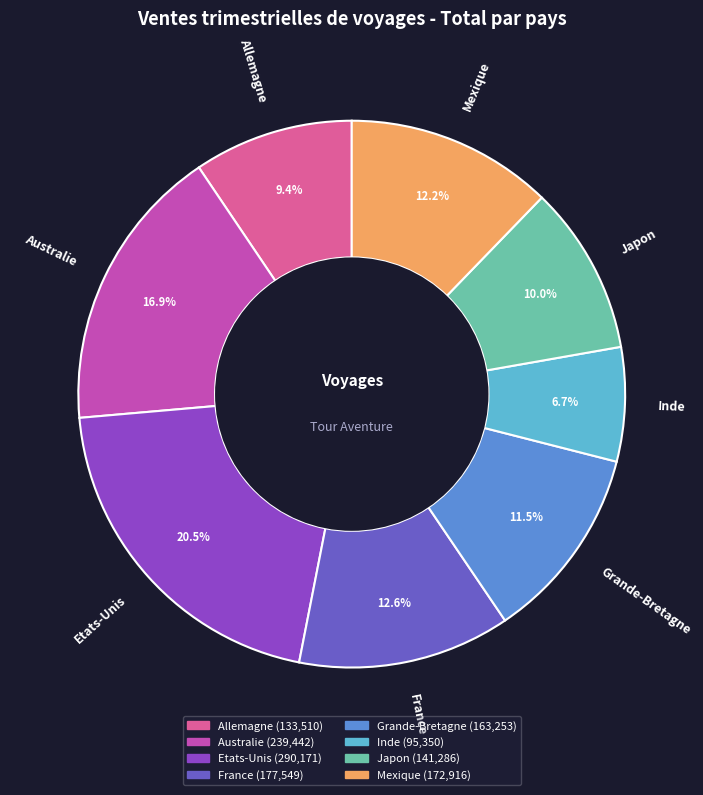

Is the sum of Inde and Mexique greater than half?

No